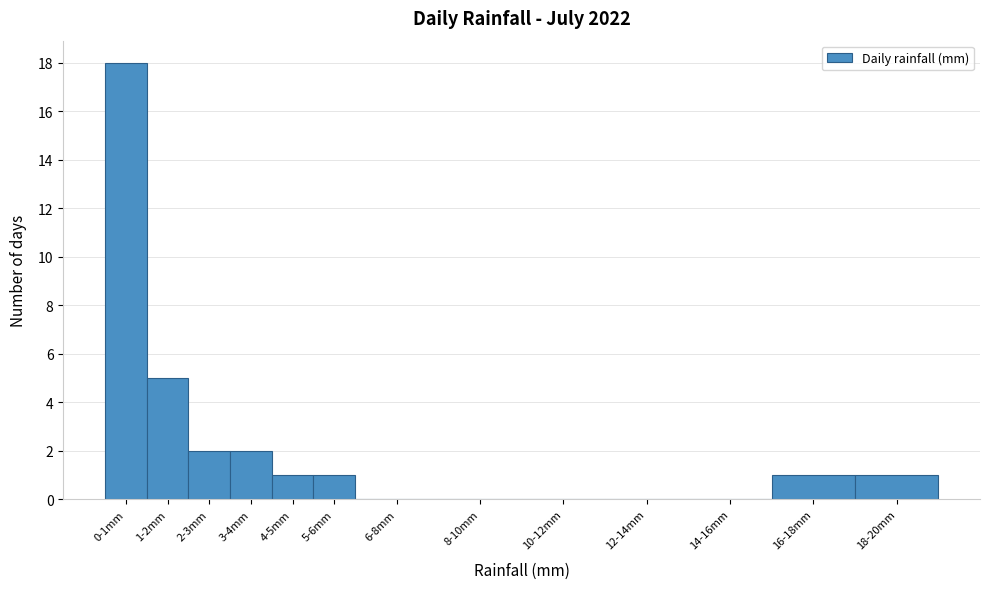

Reading right to left, list all the values displayed in this chart.

18-20mm=1	16-18mm=1	14-16mm=0	12-14mm=0	10-12mm=0	8-10mm=0	6-8mm=0	5-6mm=1	4-5mm=1	3-4mm=2	2-3mm=2	1-2mm=5	0-1mm=18